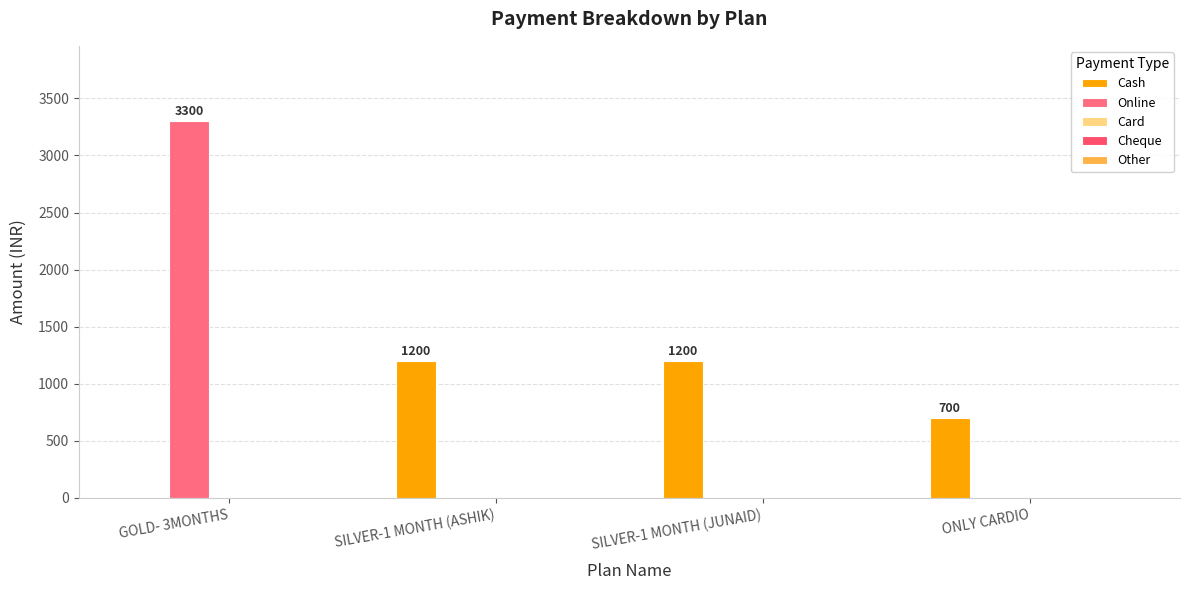

Which series has the largest total across all categories?

Online